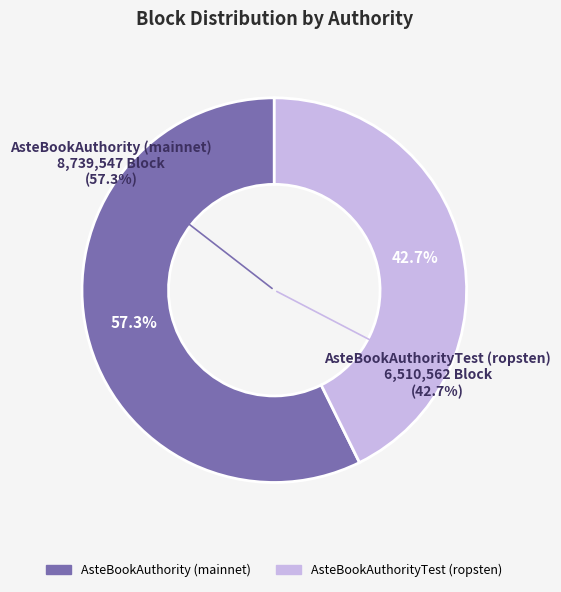

To the nearest percent, what is the difference between the largest and smallest slice percentages?

15%